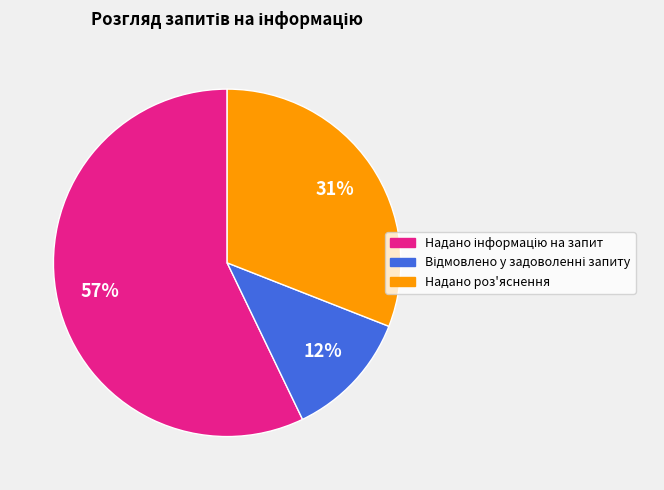

To the nearest percent, what percentage of the pie is Надано роз'яснення?

31%